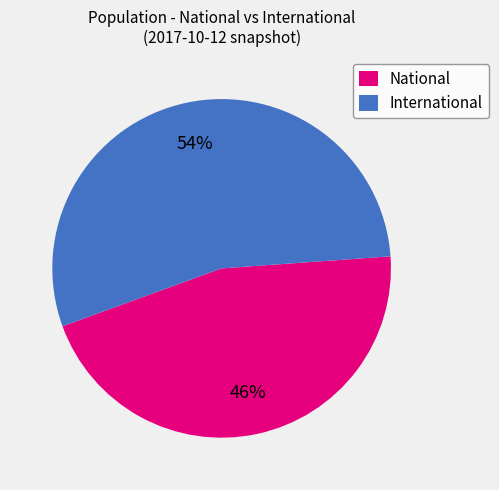

Is the sum of International and National greater than half?

Yes